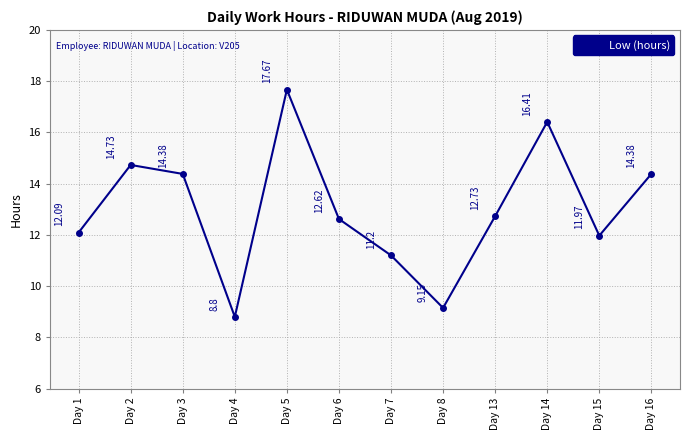

The chart shows a value of 14.4 at Day 16. True or false?

True